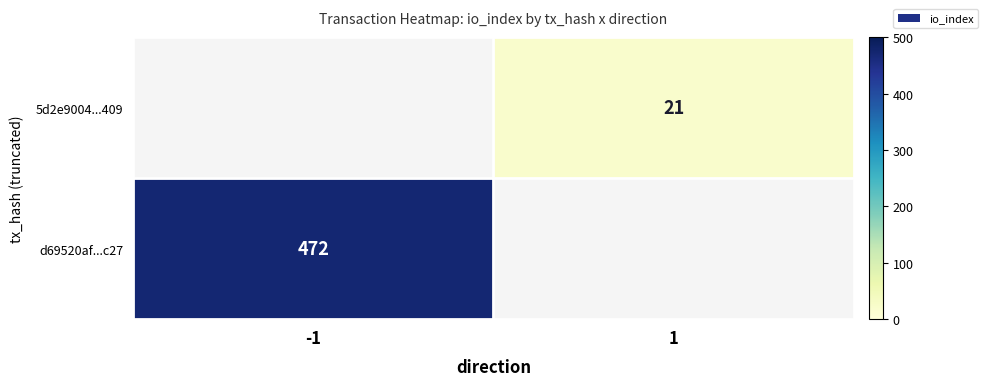

The value of 5d2e9004...409 at 1 is 21. True or false?

True